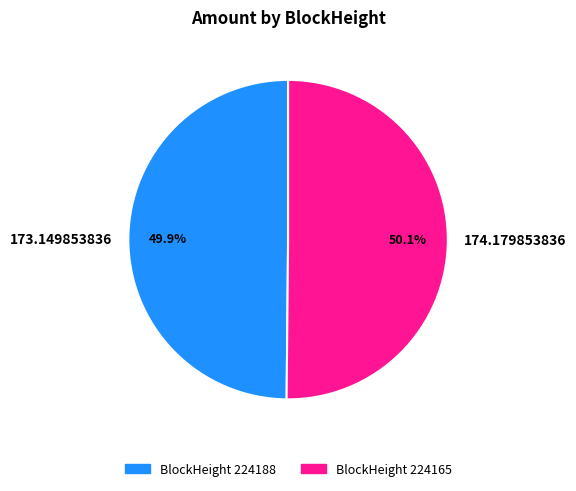

What percentage is NOT represented by 173.149853836?

50.1%